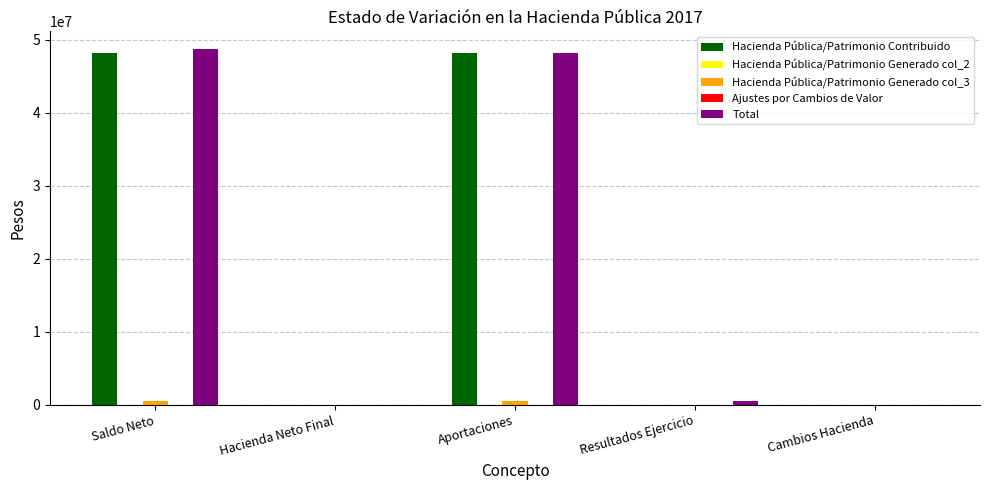

Rank the categories by Hacienda Pública/Patrimonio Generado col_3 value from lowest to highest.

Hacienda Neto Final, Resultados Ejercicio, Cambios Hacienda, Saldo Neto, Aportaciones